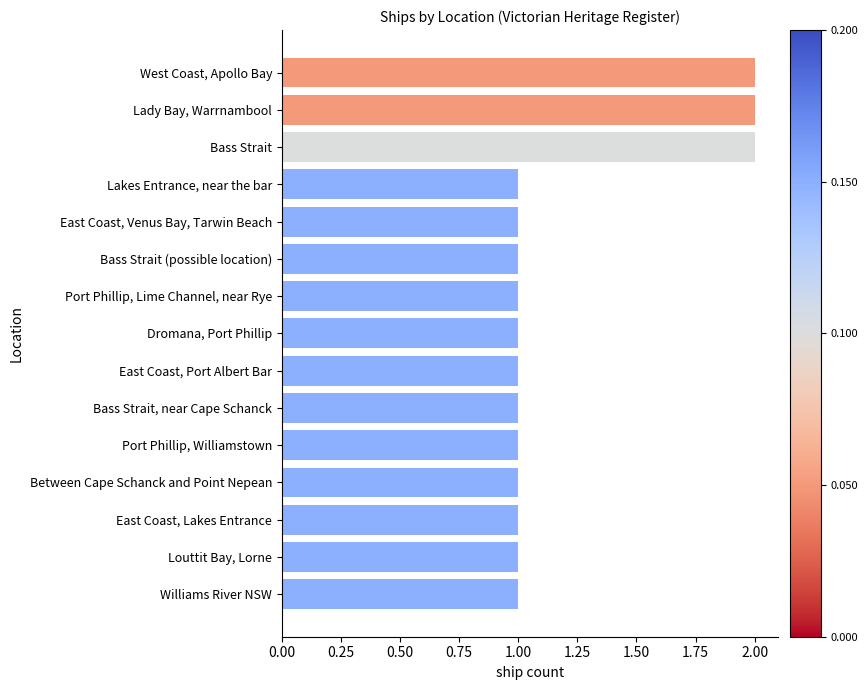

What is the label of the 5th bar from the top?

East Coast, Venus Bay, Tarwin Beach